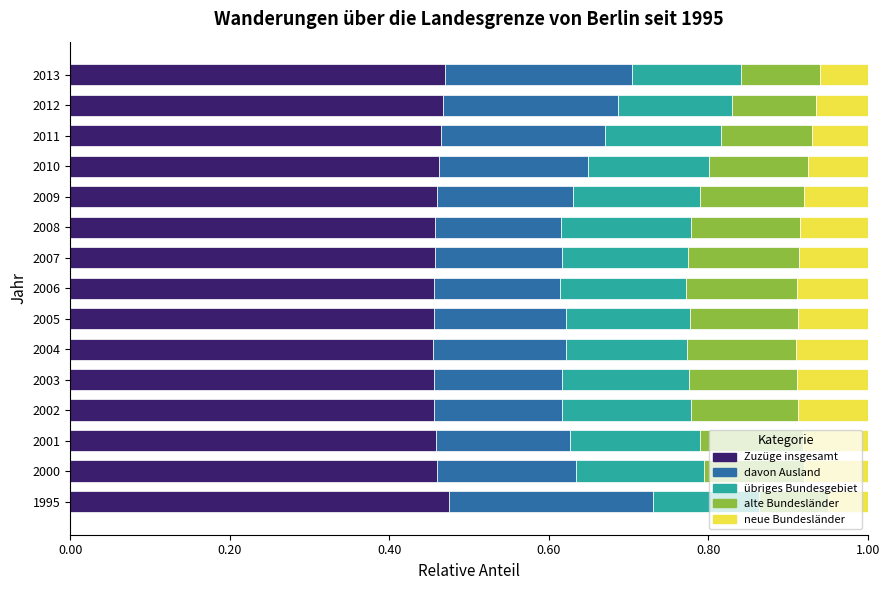

What is the total value across all series at 2011?

1.0